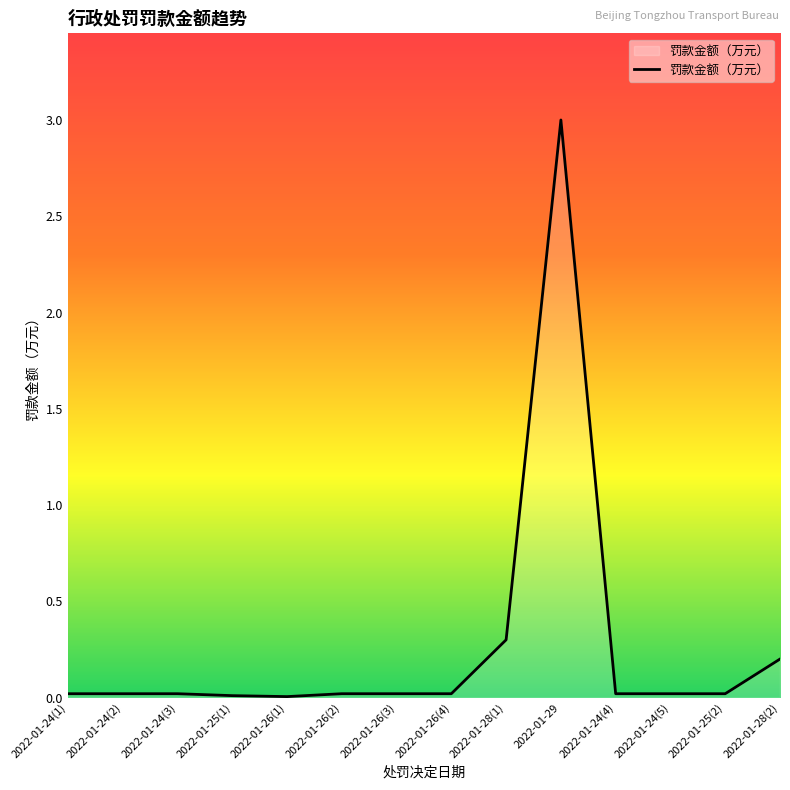

At which label is the value closest to 1?

2022-01-28(1)